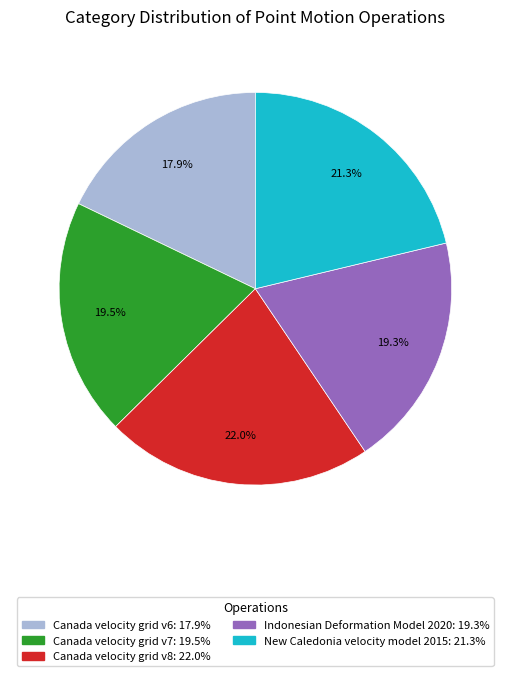

The Indonesian Deformation Model 2020 slice represents 19% of the pie. True or false?

True